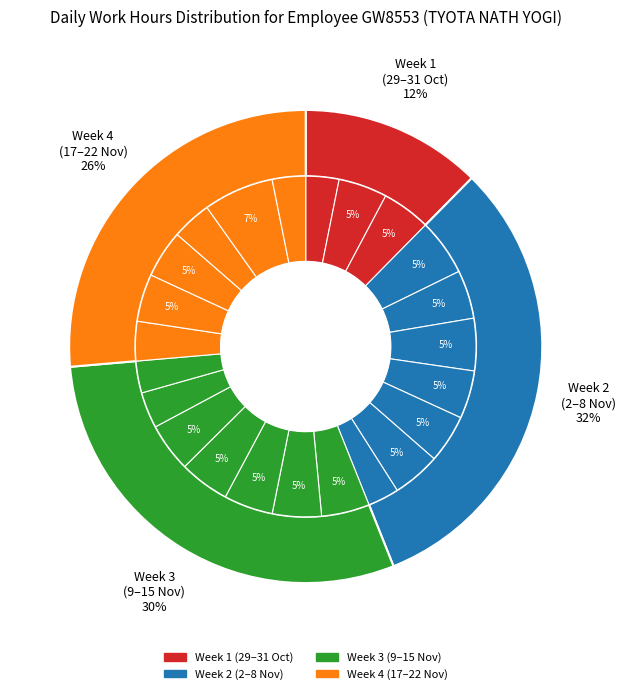

To the nearest percent, what is the average slice percentage?

4%